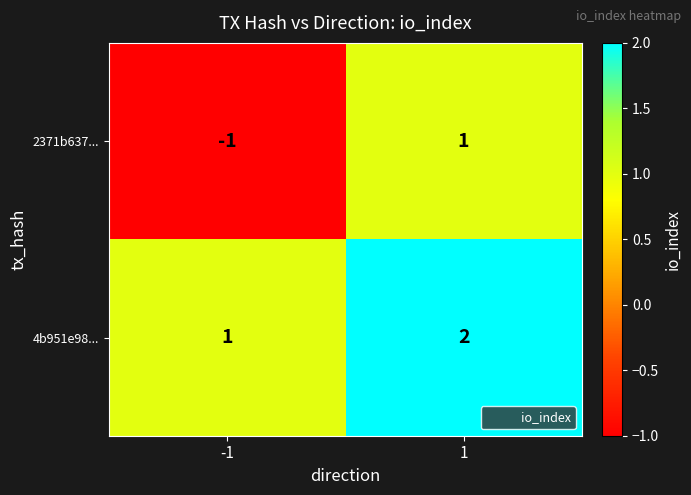

Which series changed the most between -1 and 1?

2371b637...